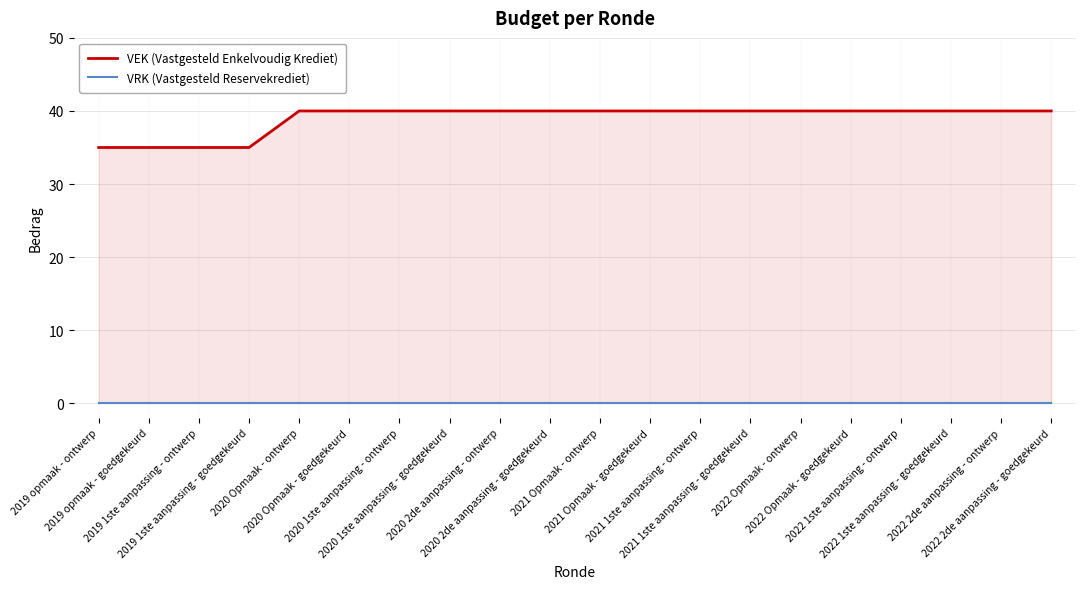

How many lines are shown in the chart?

2